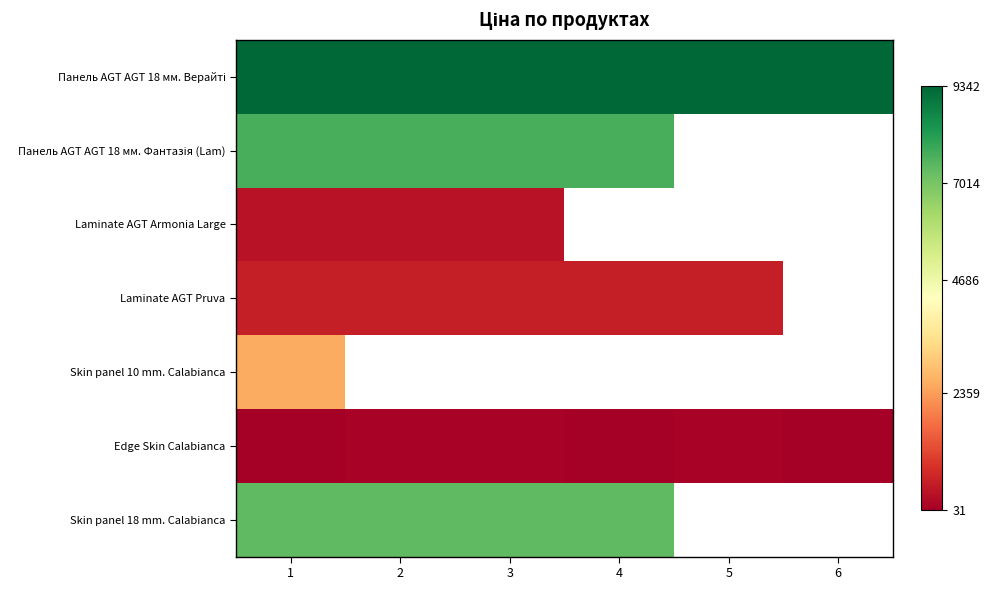

Count the number of data series in this chart.

7